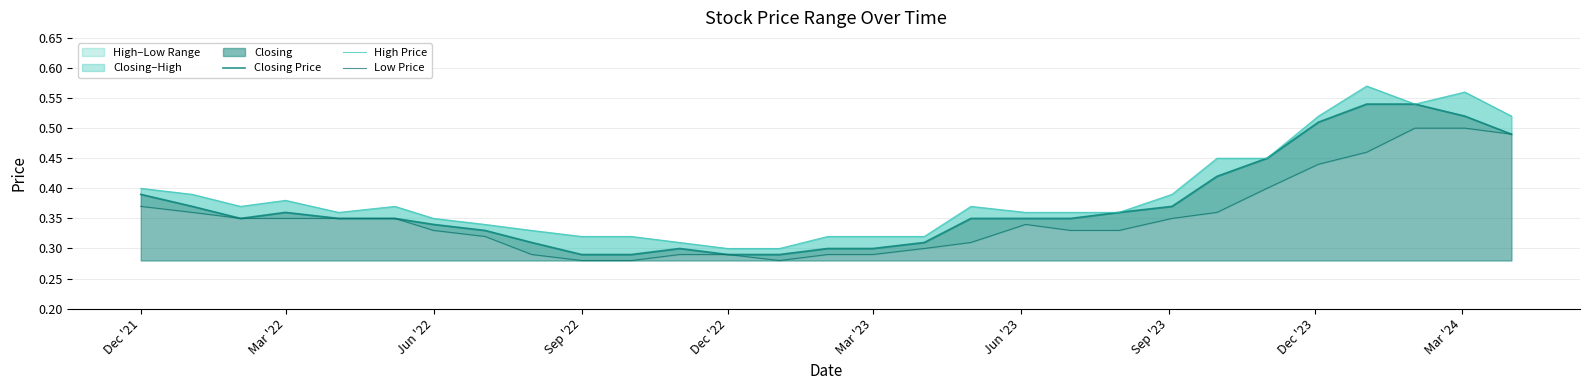

What position from the left is Dec '22?

5